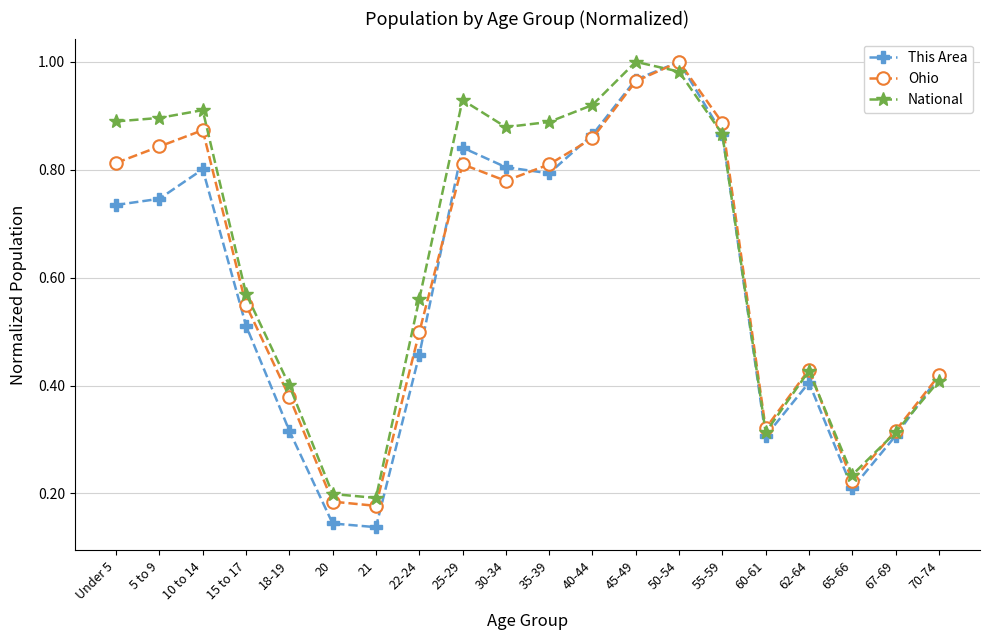

At how many categories does at least one series exceed 0?

20